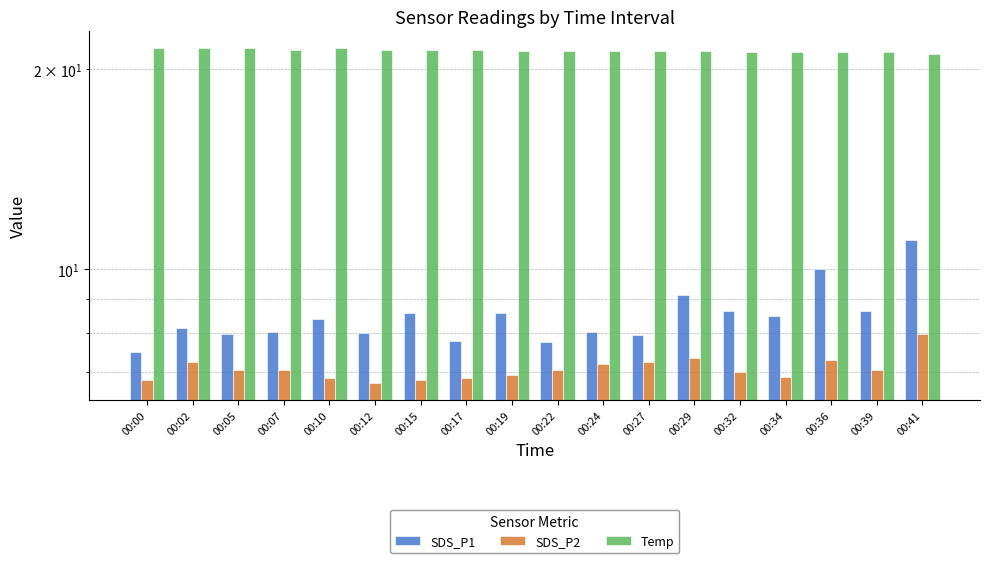

The value of SDS_P1 at 00:05 is 1.9. True or false?

False